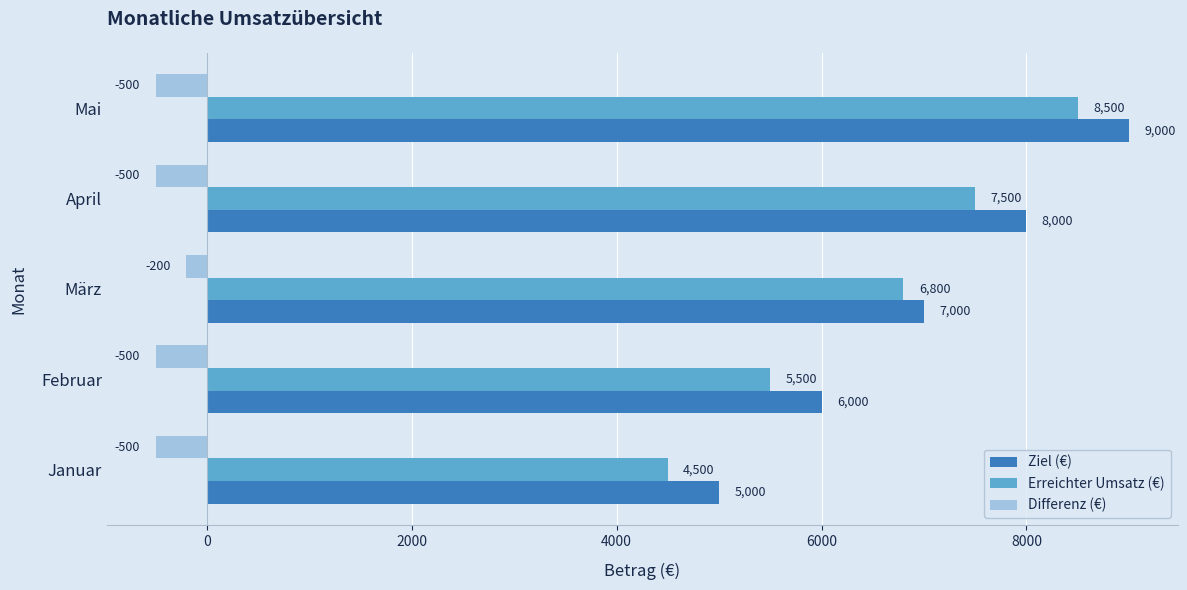

Is the value of Ziel (€) at Februar greater than the value of Differenz (€) at Mai?

Yes